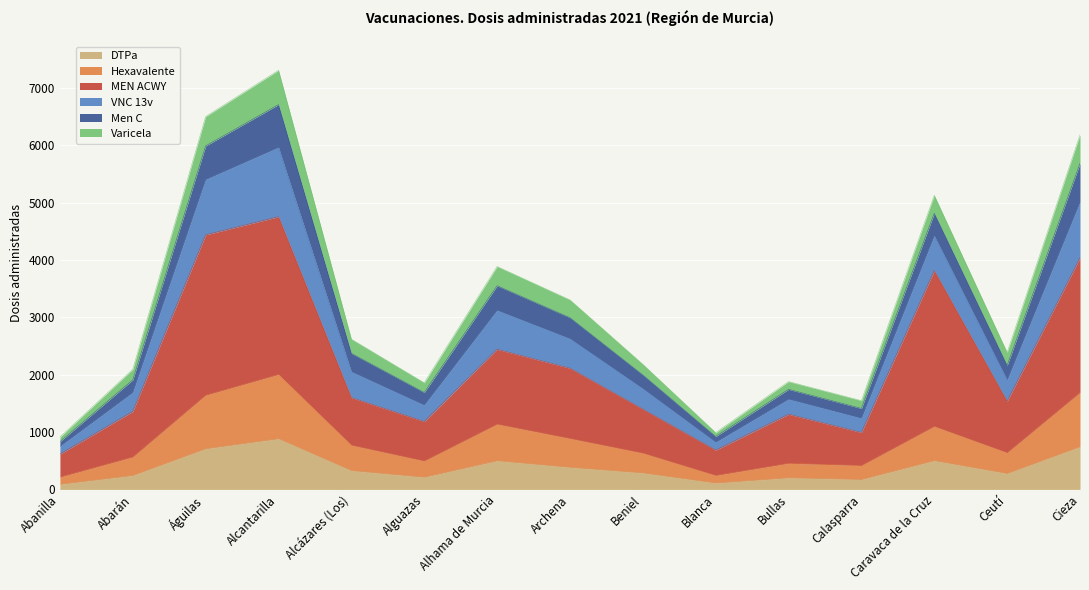

What value does the DTPa series have at Cieza?

743